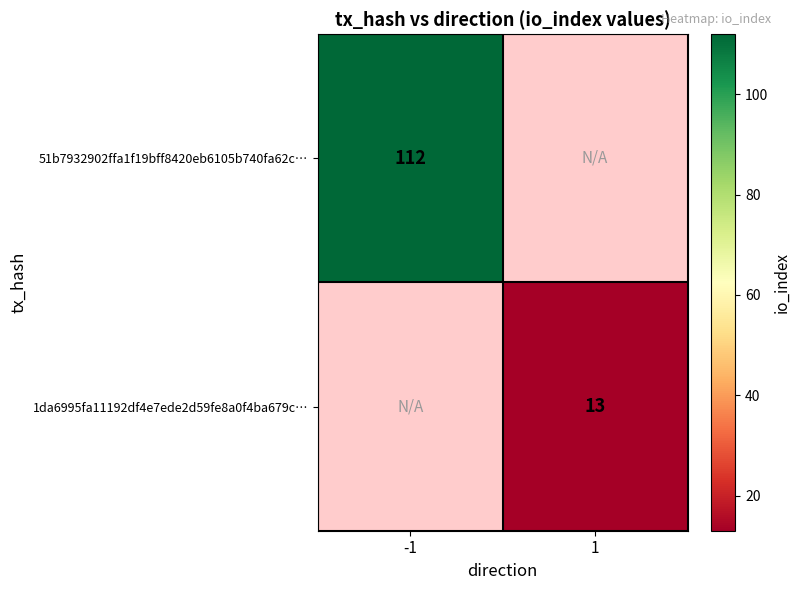

How many distinct data groups are displayed?

2